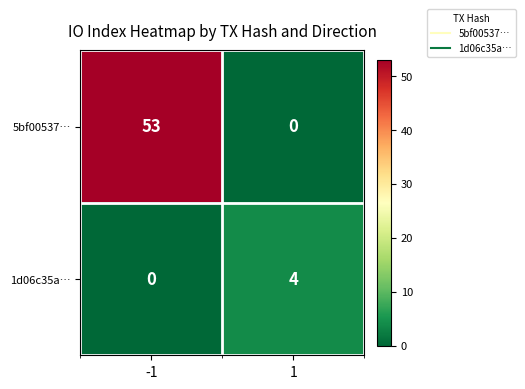

Reading left to right, transcribe all the data shown in this chart.

5bf00537…: 53	0
1d06c35a…: 0	4